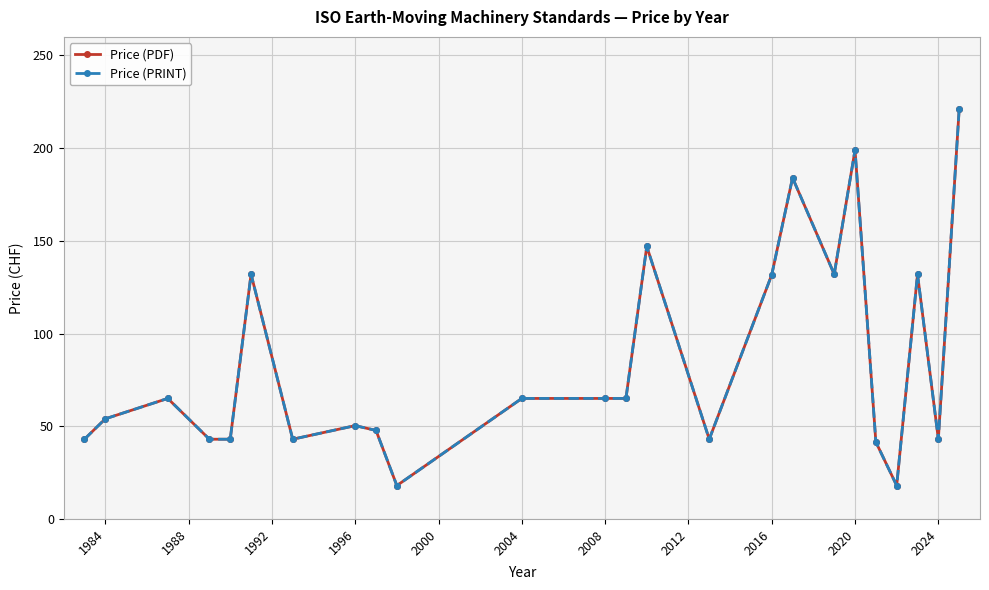

In Price (PRINT), how many points are higher than both neighbors (excluding endpoints)?

7